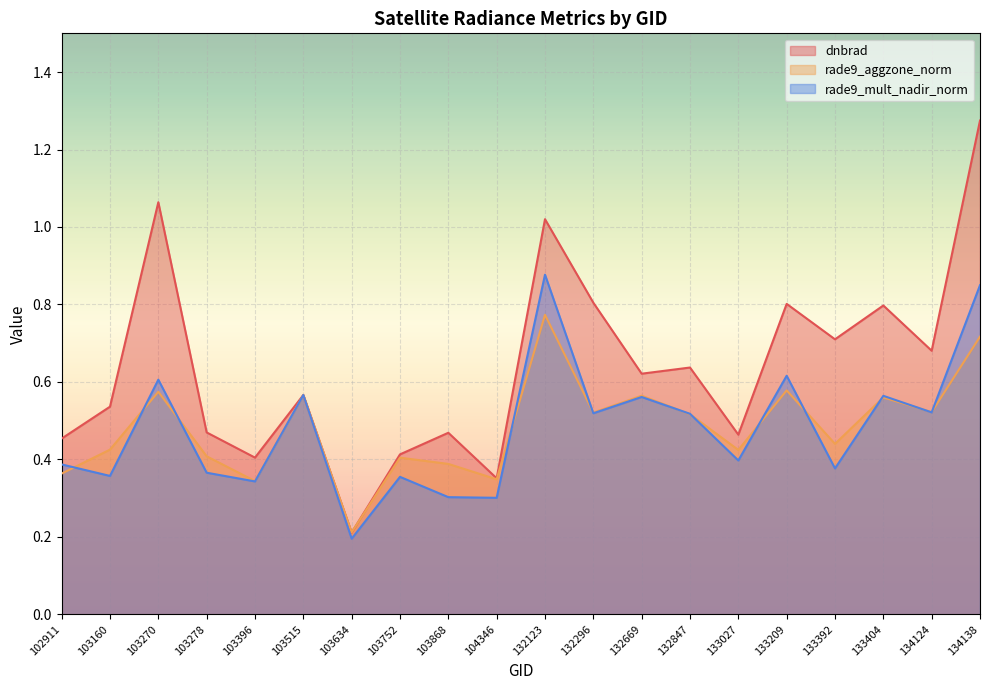

What is the sum of the dnbrad values at 103634 and 132669?

0.8